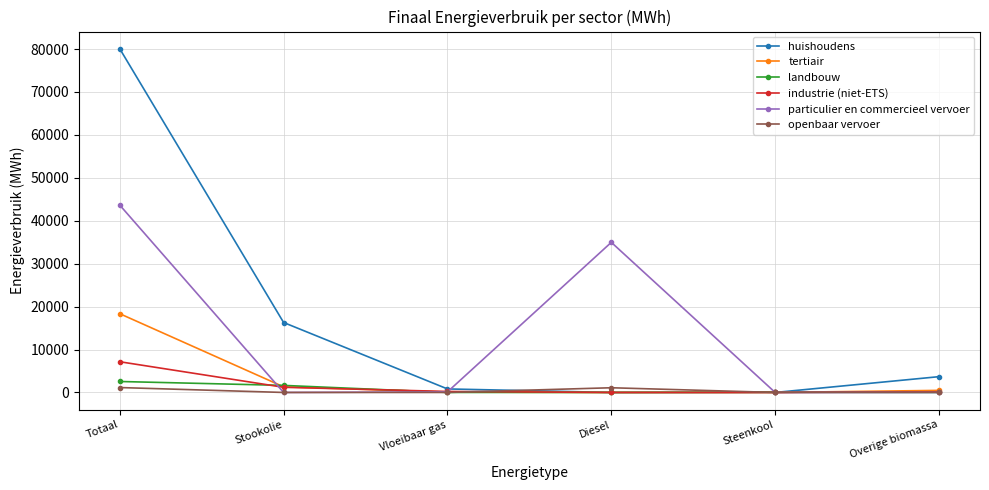

Is the value of industrie (niet-ETS) at Stookolie greater than the value of particulier en commercieel vervoer at Totaal?

No